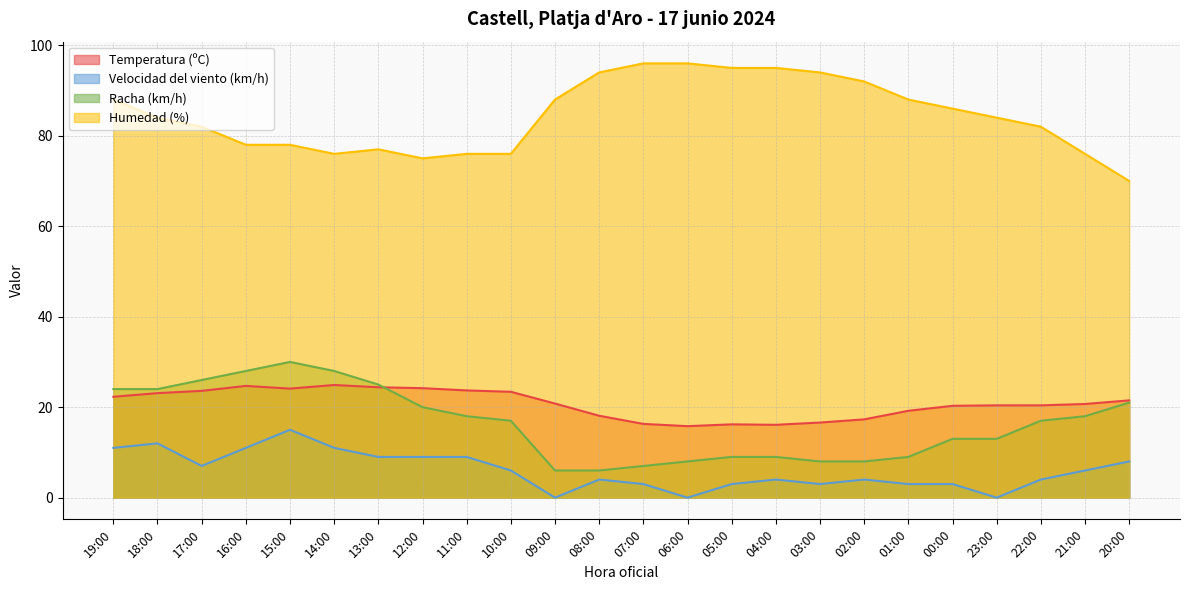

True or false: Racha (km/h) and Velocidad del viento (km/h) intersect in this chart.

False